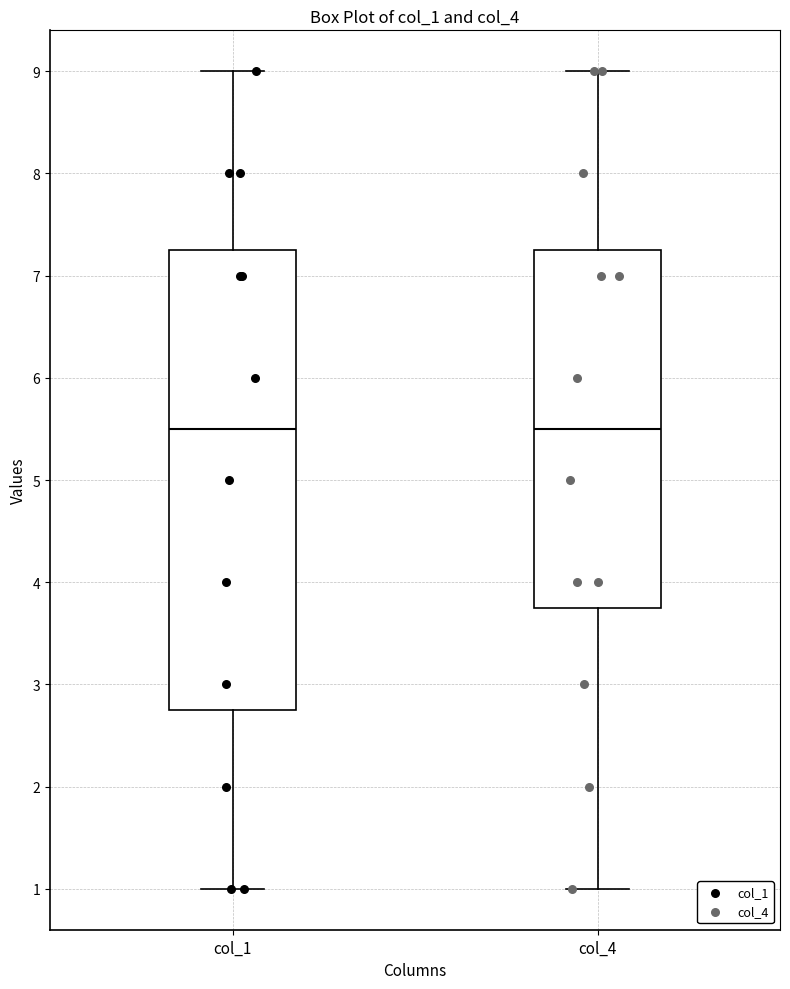

Reading left to right, transcribe this box plot: for each box, give where its median line is, the range the box spans, and where its two whiskers end, as read against the y-axis. The values are not printed on the chart, so give them approximately, as read against the axis.

col_1: median 5.5, box 2.8 to 7.3, whiskers 1.0 to 9.0
col_4: median 5.5, box 3.8 to 7.3, whiskers 1.0 to 9.0